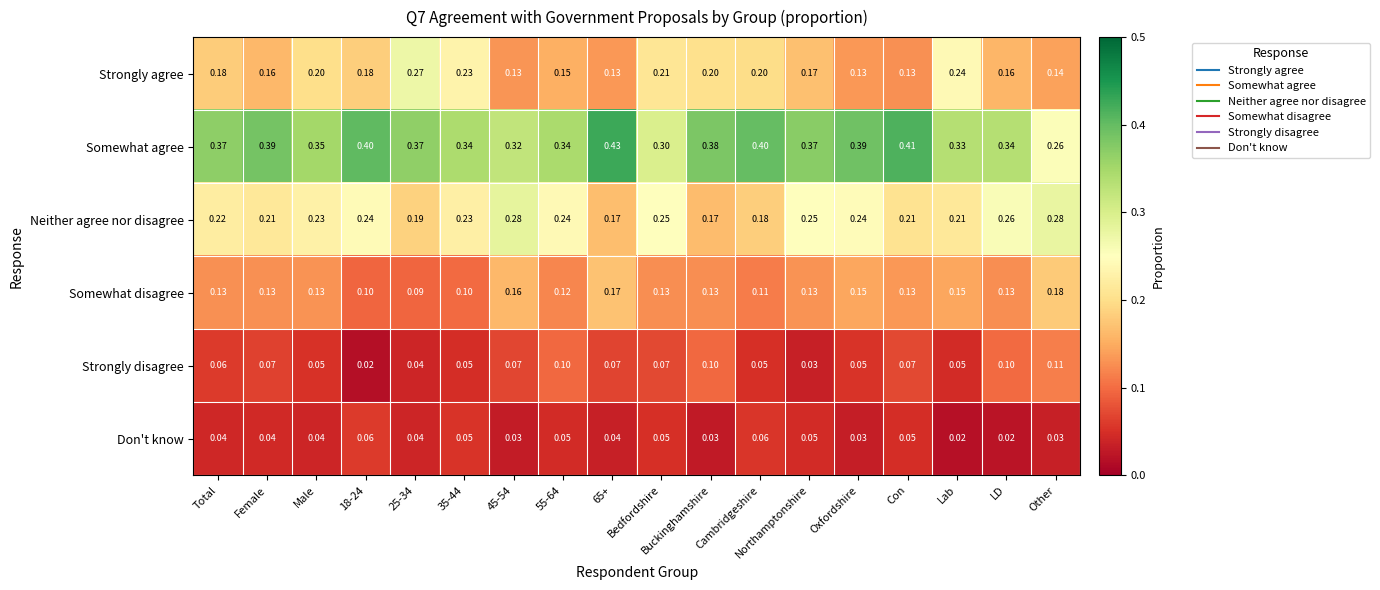

Which series has the widest spread of values?

Somewhat agree